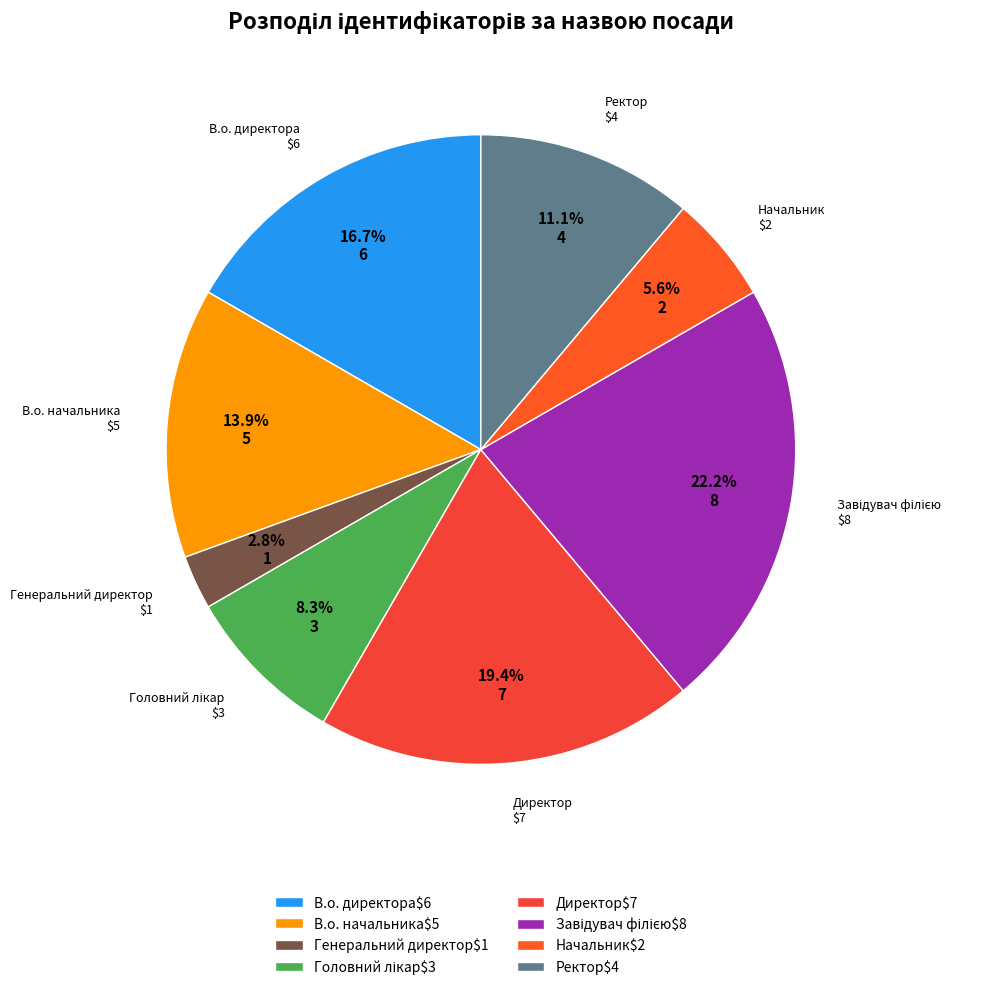

How many slices are in this pie chart?

8